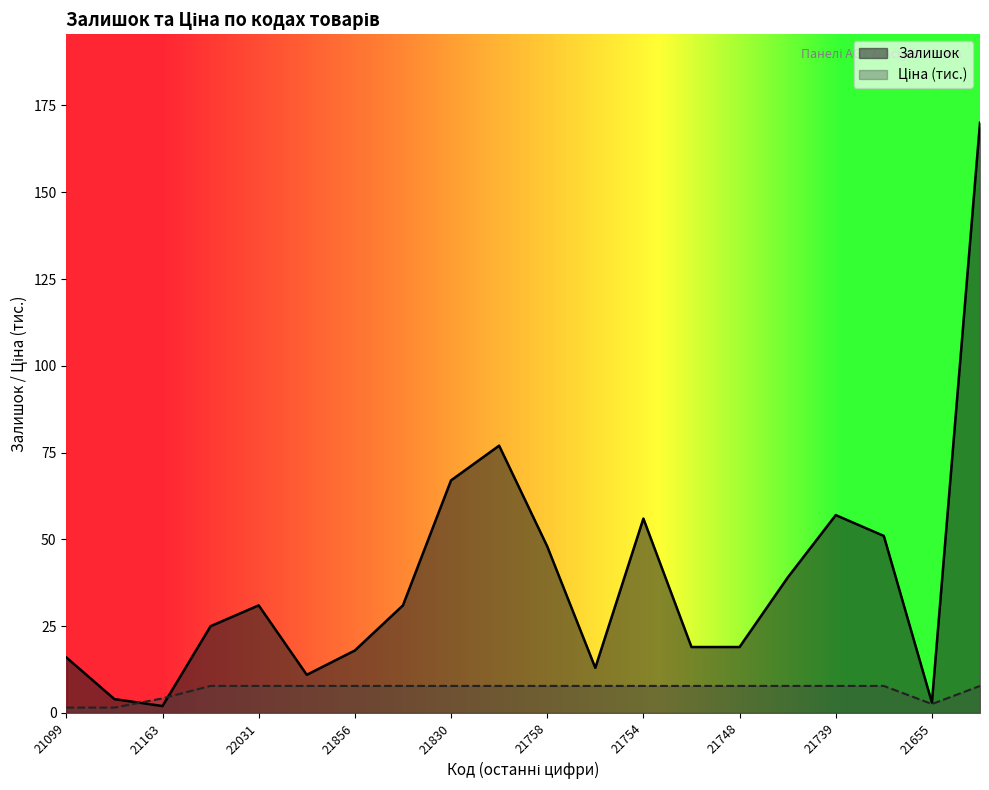

Between 24221043 and 24221696, which is larger?

24221696